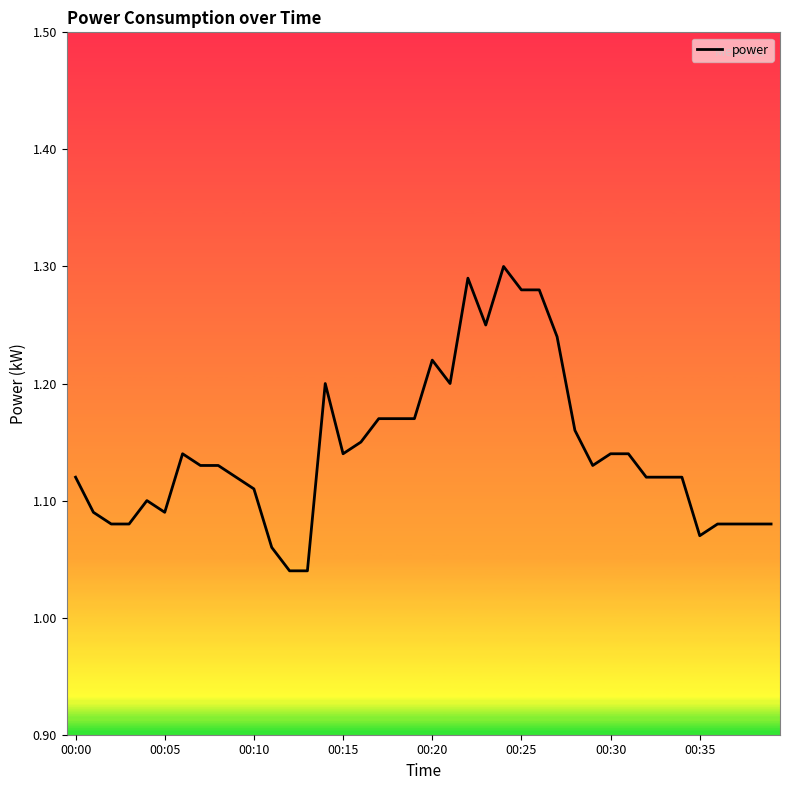

What is the difference between the maximum and minimum values?

0.3